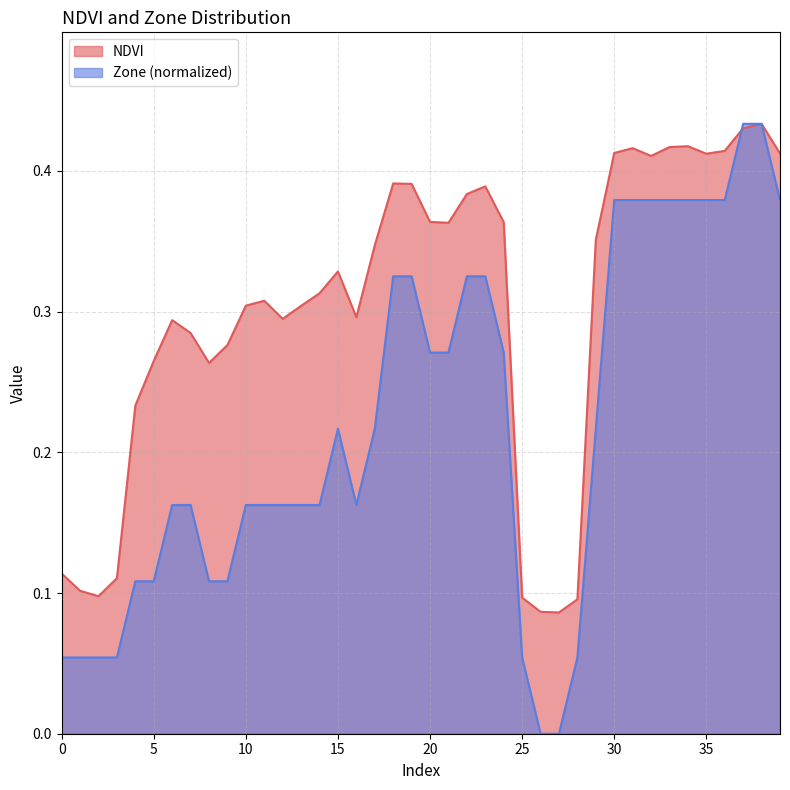

Where is Zone nearest to the value 0?

26